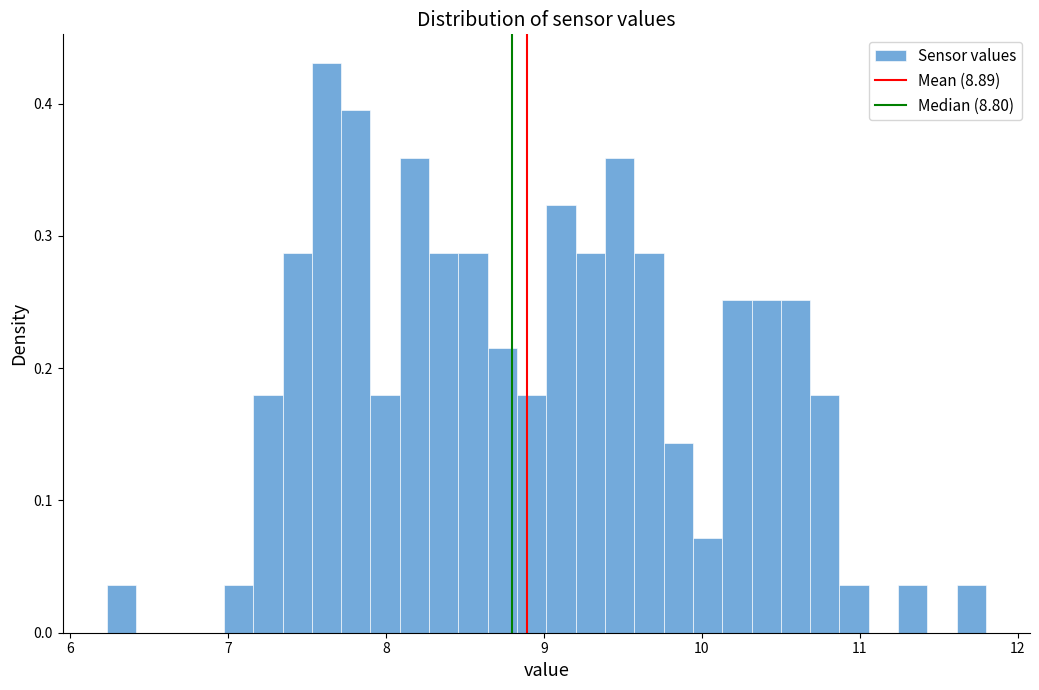

Read against the x-axis, roughly where is the centre of the tallest bar?

7.6